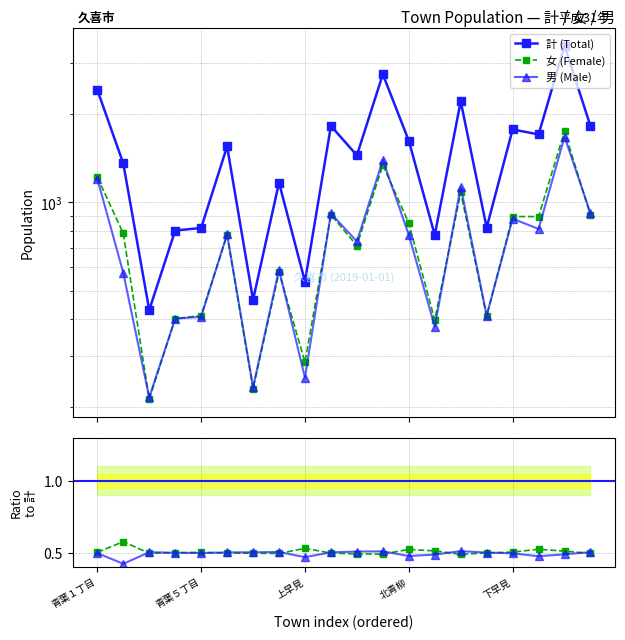

At which label is 男 (Male) closest to 945?

19